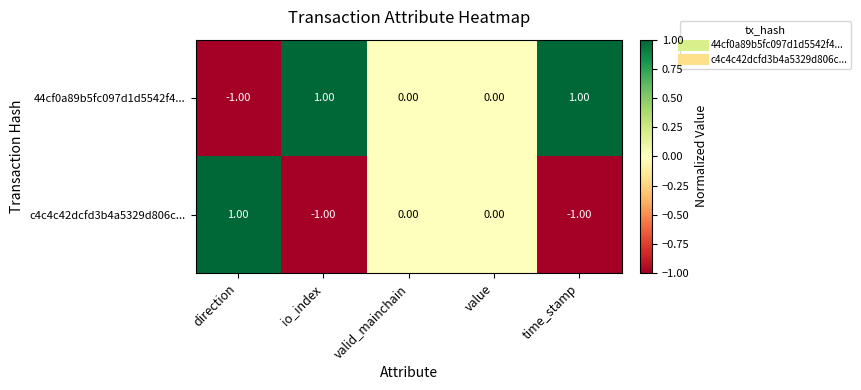

At io_index, list the series in order from largest to smallest.

44cf0a89b5fc097d1d5542f4..., c4c4c42dcfd3b4a5329d806c...